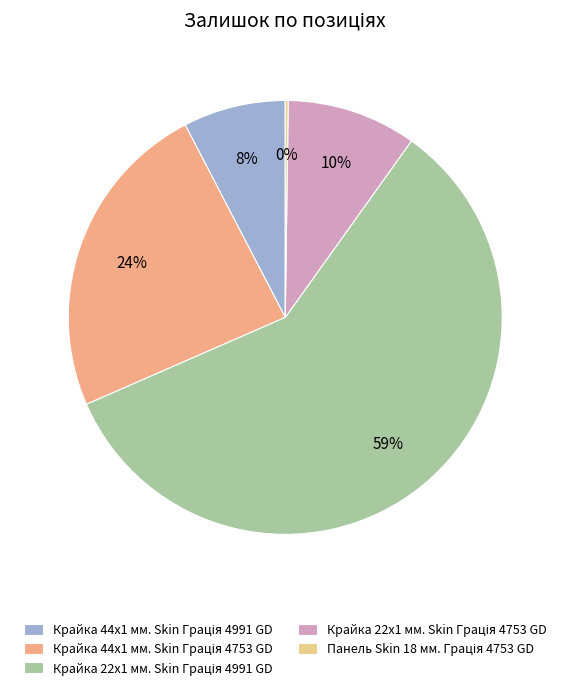

Does any single category account for the majority?

Yes